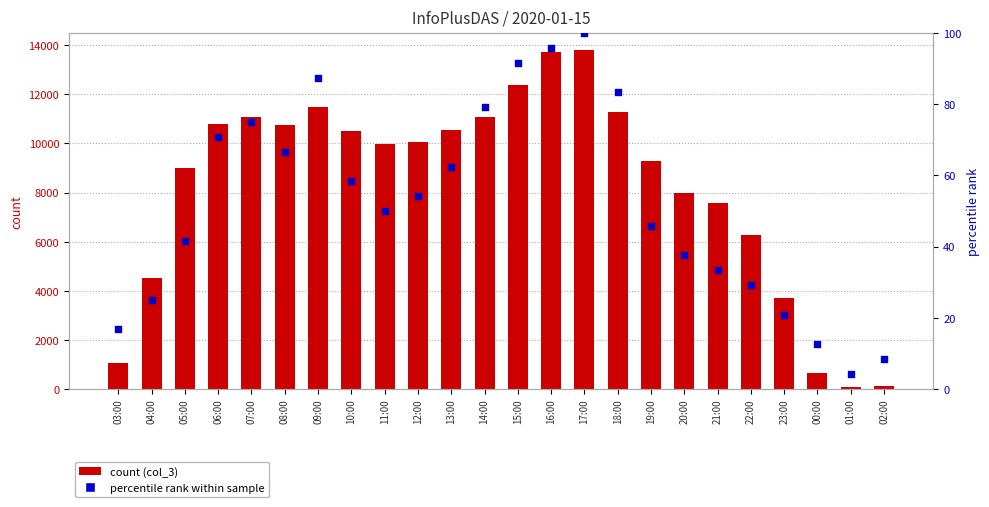

What is the total value across all series at 02:00?

110.3